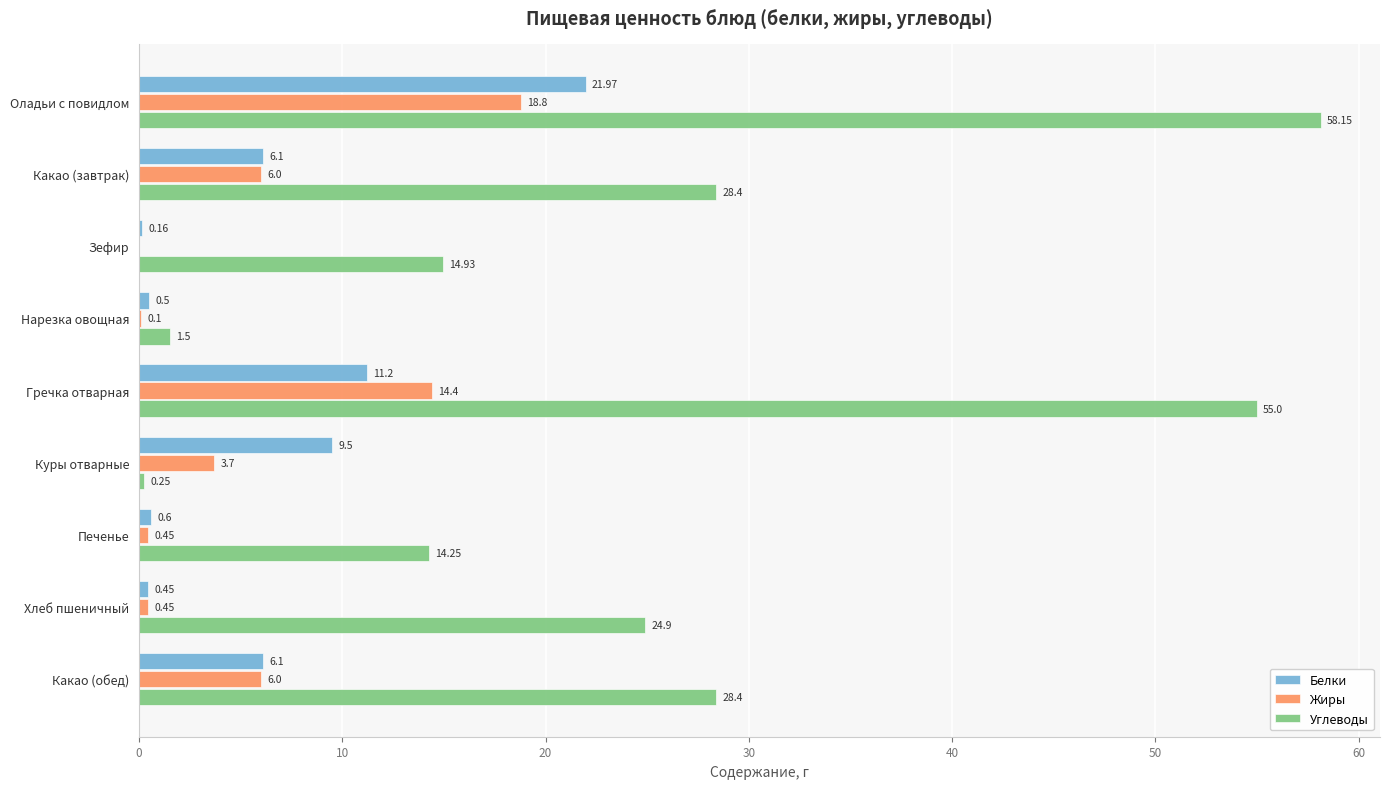

What is the sum of the Белки values at Куры отварные and Печенье?

10.1